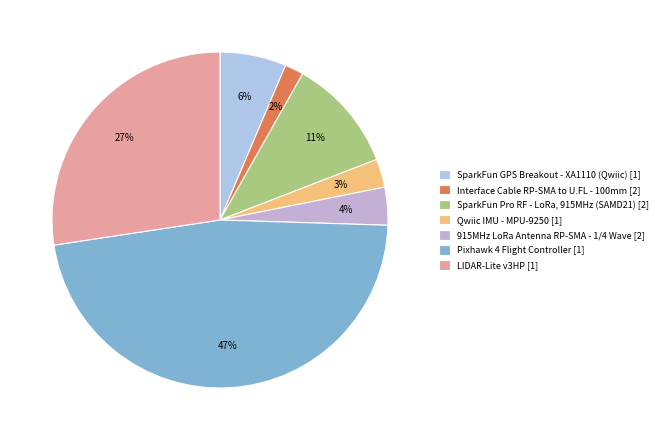

How many segments does this pie chart have?

7